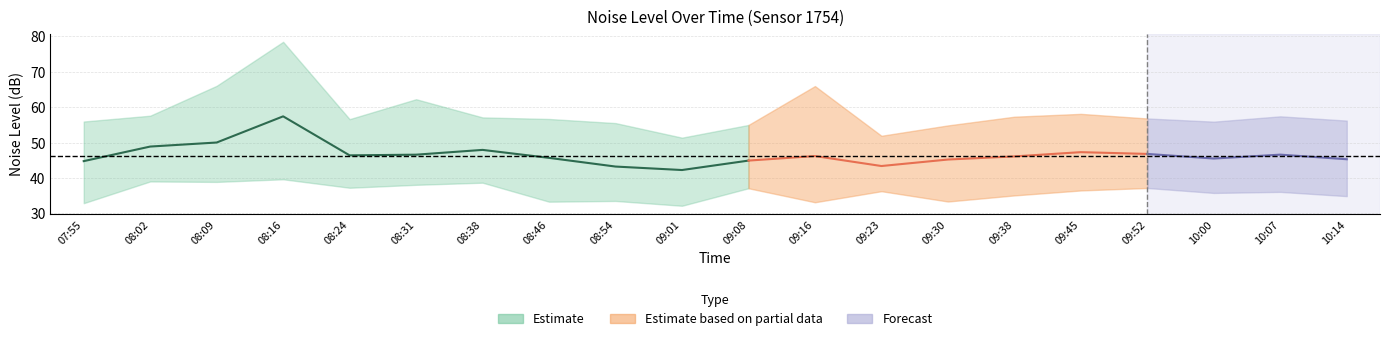

What is the spread (max minus min) of values at 08:02?

18.5